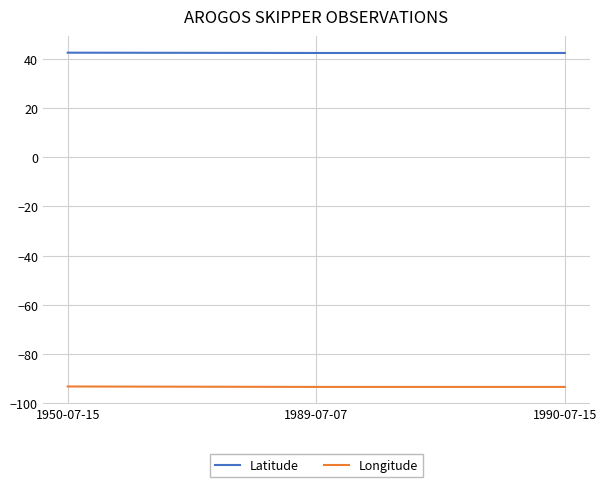

What are all the series names shown in the legend?

Latitude, Longitude